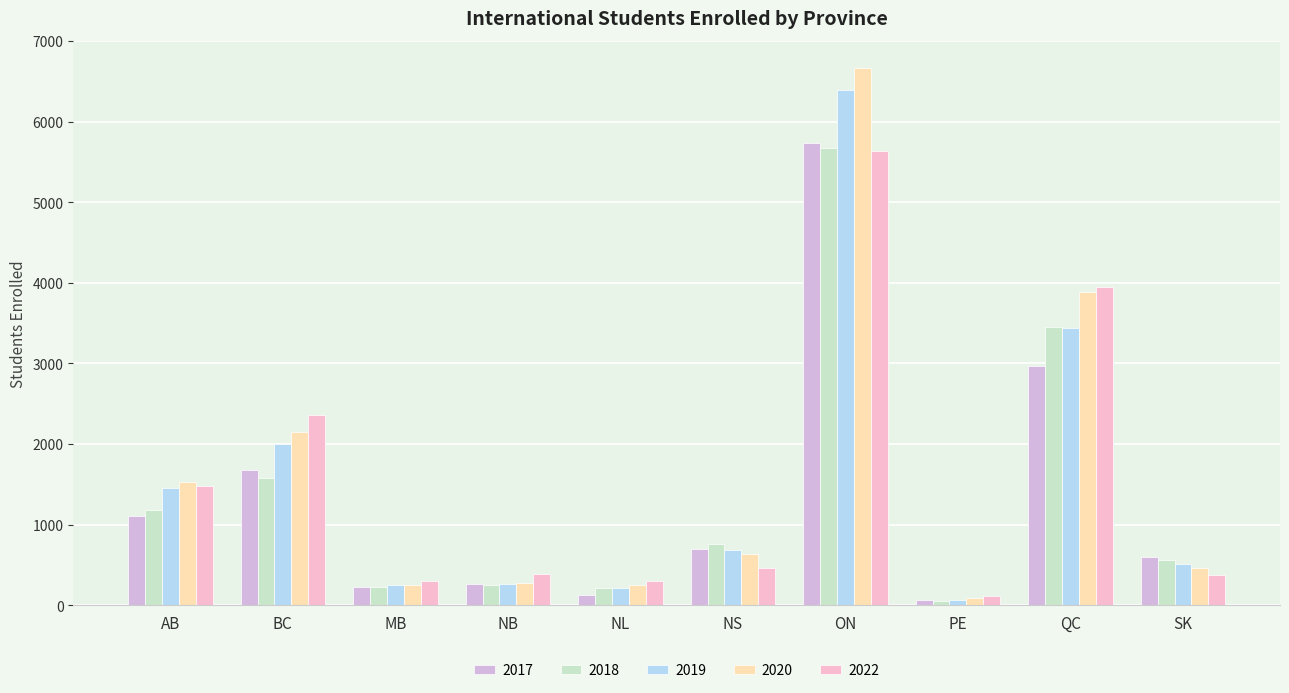

Which category has the lowest value in the 2022 series?

PE